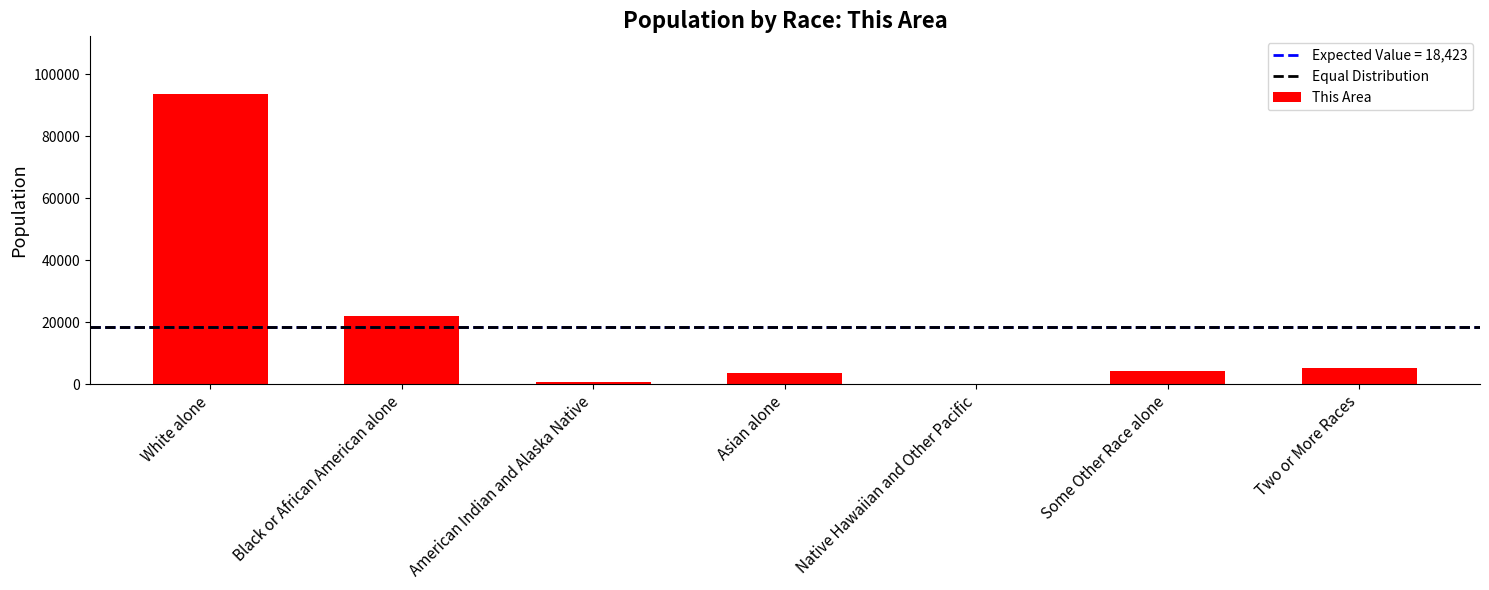

Where is the data nearest to the value 46823?

Black or African American alone